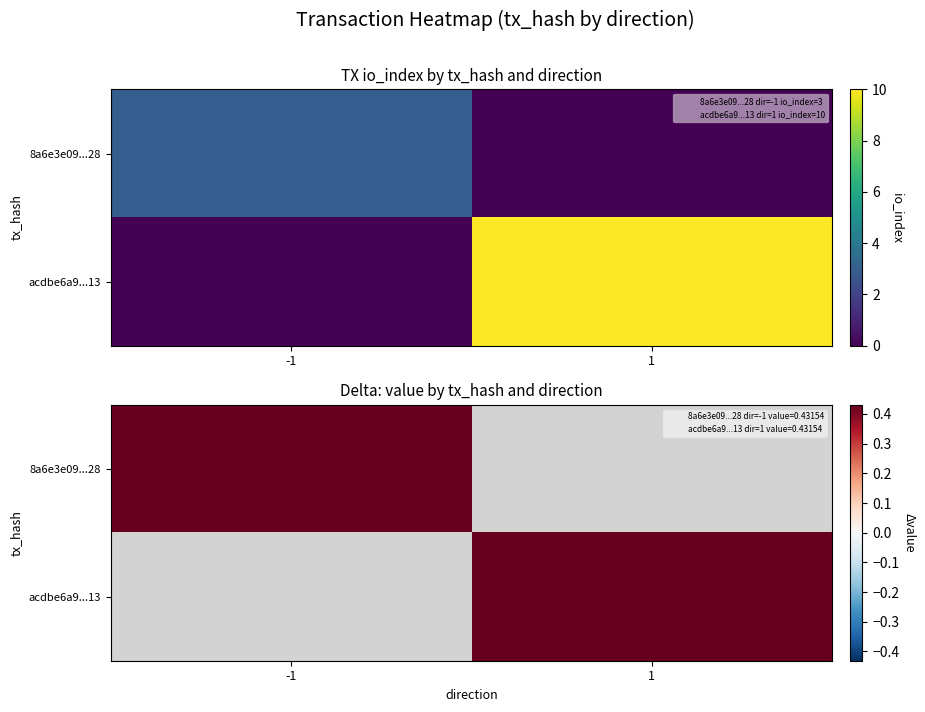

What is the average value of the 8a6e3e09...28 series?

0.2